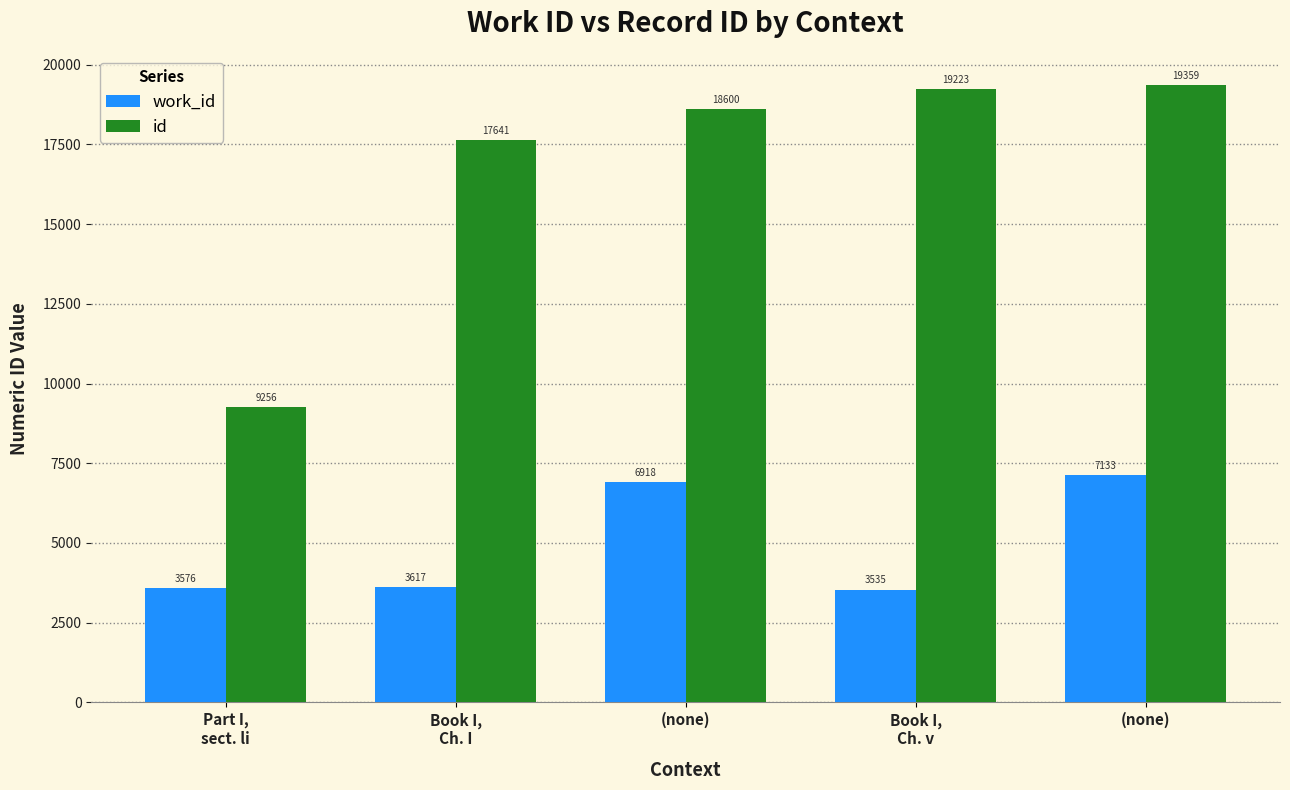

What is the difference between the work_id values at (none) and Part I,
sect. li?

3342